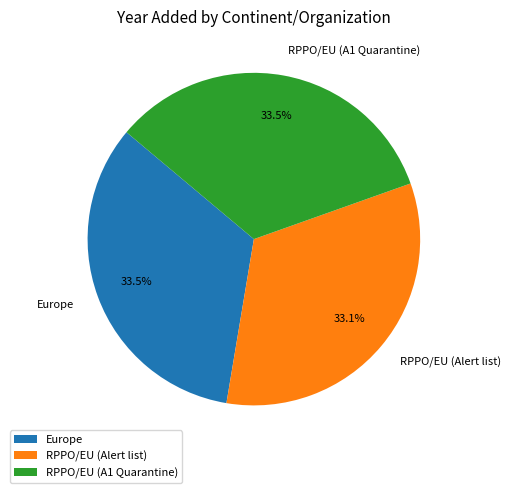

The RPPO/EU (A1 Quarantine) slice represents 45% of the pie. True or false?

False